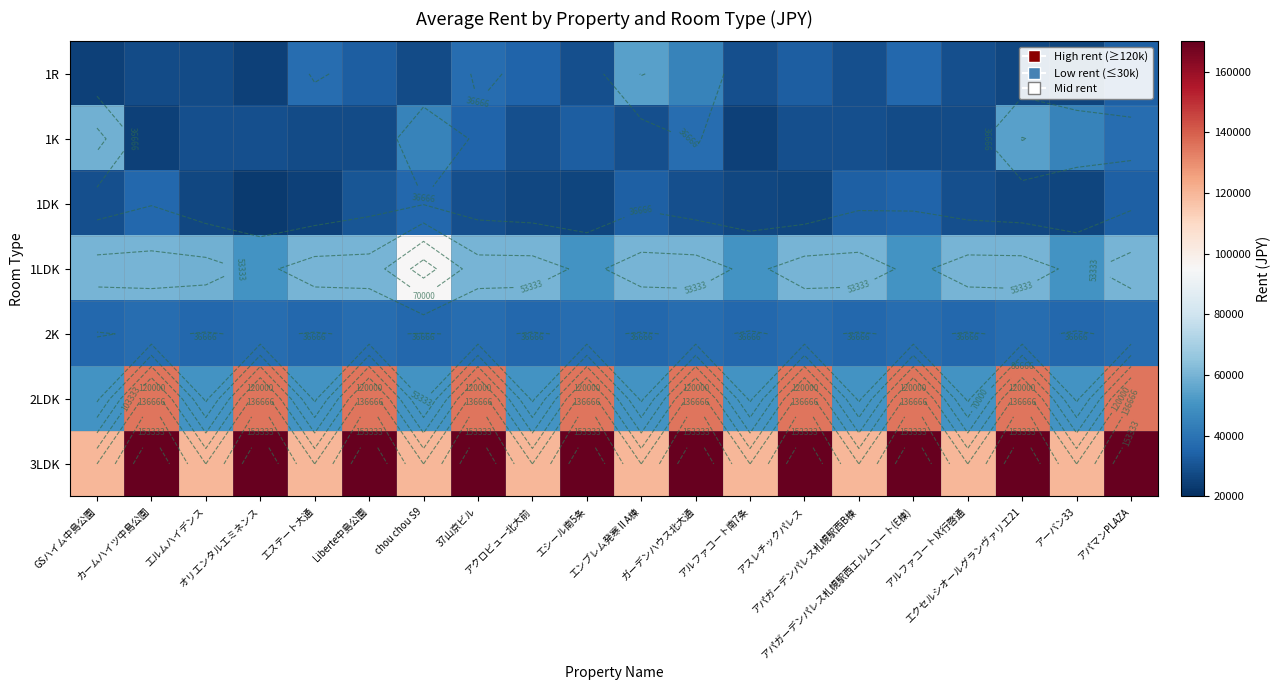

What is the sum of the 2LDK values at エンブレム発寒ⅡA棟 and エシール南5条?

185000